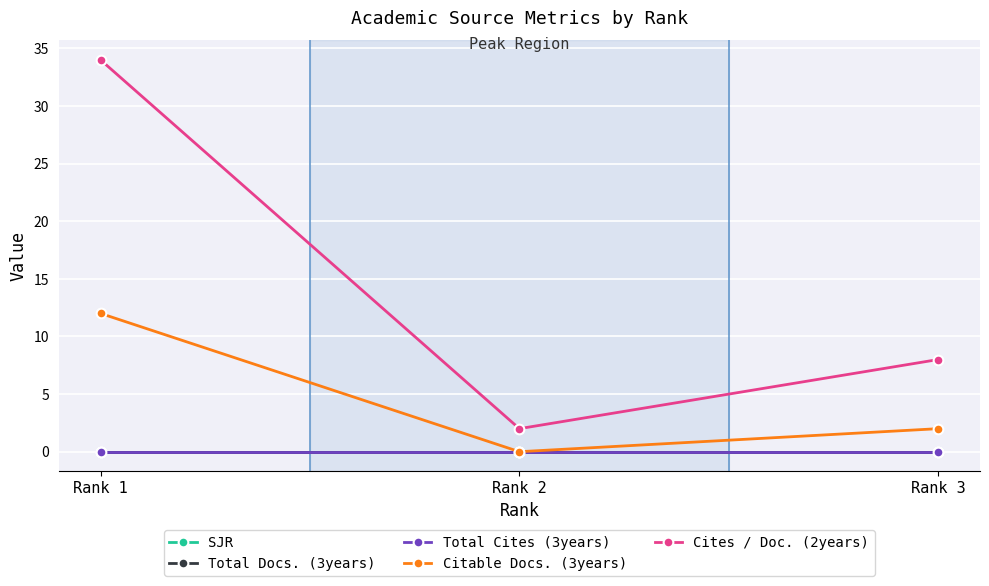

True or false: Cites / Doc. (2years) has a value of 34 at Rank 1.

True